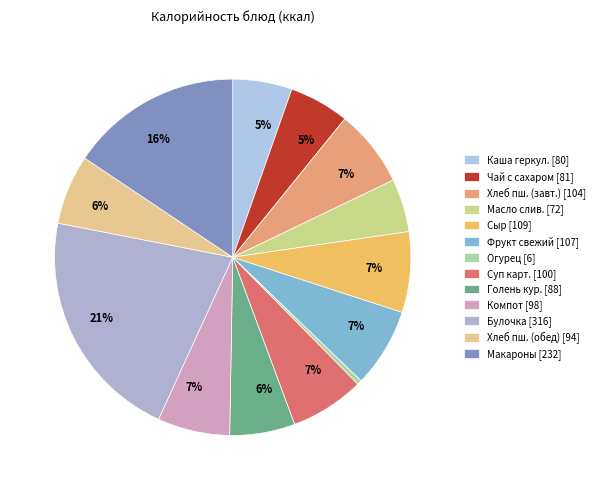

How many segments does this pie chart have?

13